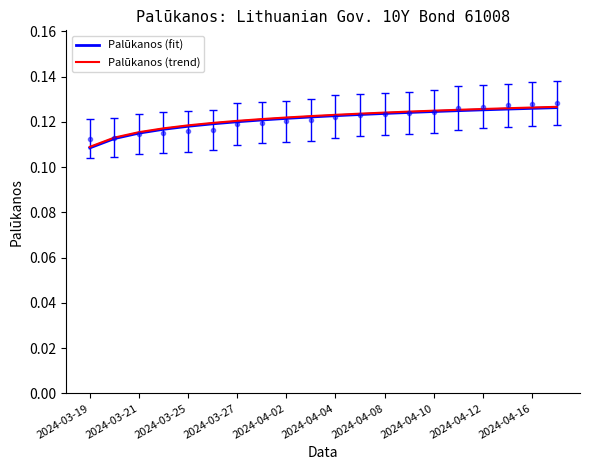

Where is Palūkanos (trend) nearest to the value 0?

2024-03-19